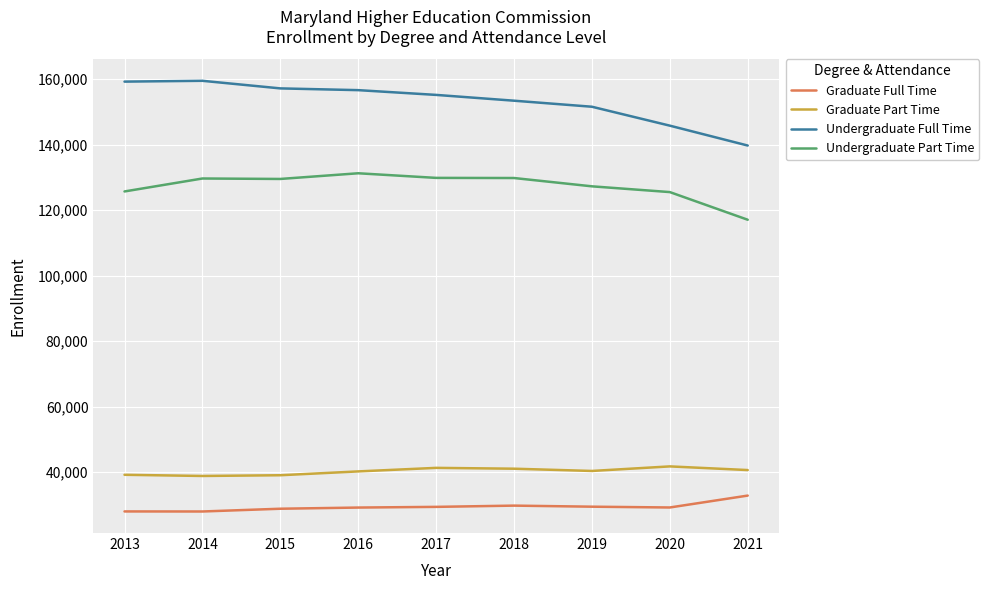

True or false: Graduate Part Time and Undergraduate Full Time intersect in this chart.

False